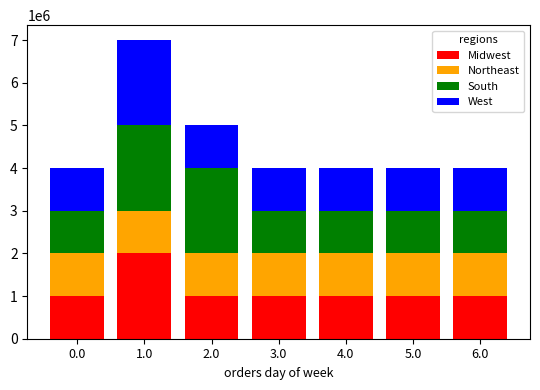

Are the bars grouped side by side (vs. stacked)?

No